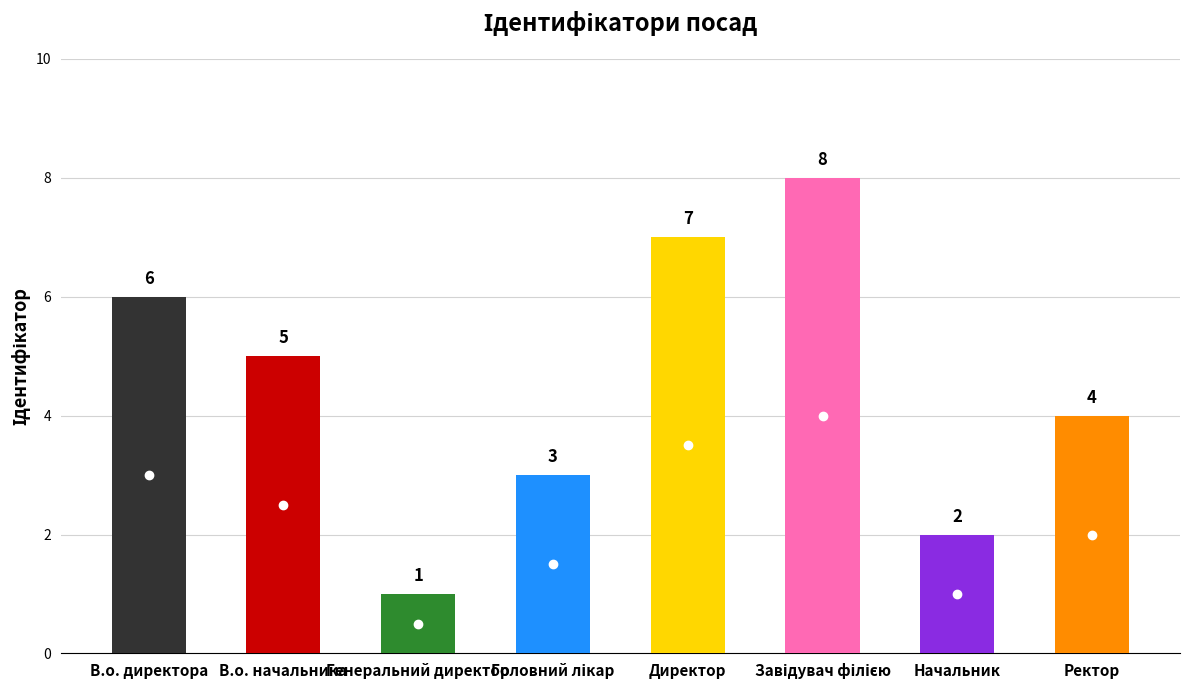

What is the ratio of the value at Ректор to the value at Начальник?

2.0